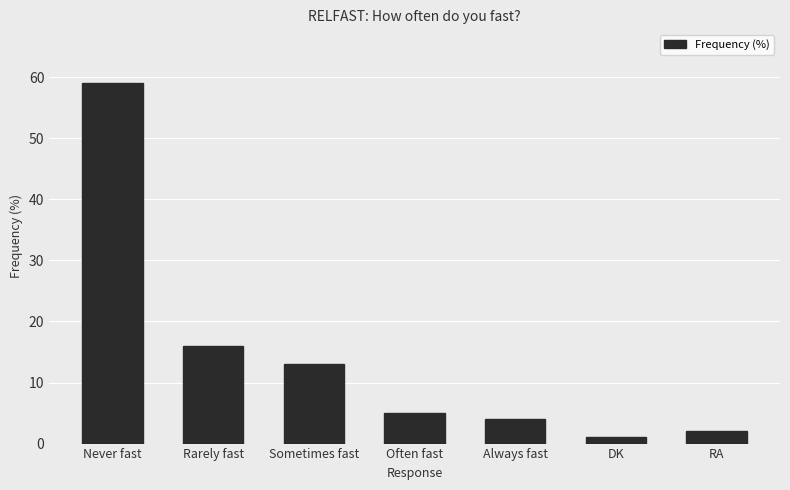

Reading left to right, extract all data points from this chart.

Never fast=59	Rarely fast=16	Sometimes fast=13	Often fast=5	Always fast=4	DK=1	RA=2